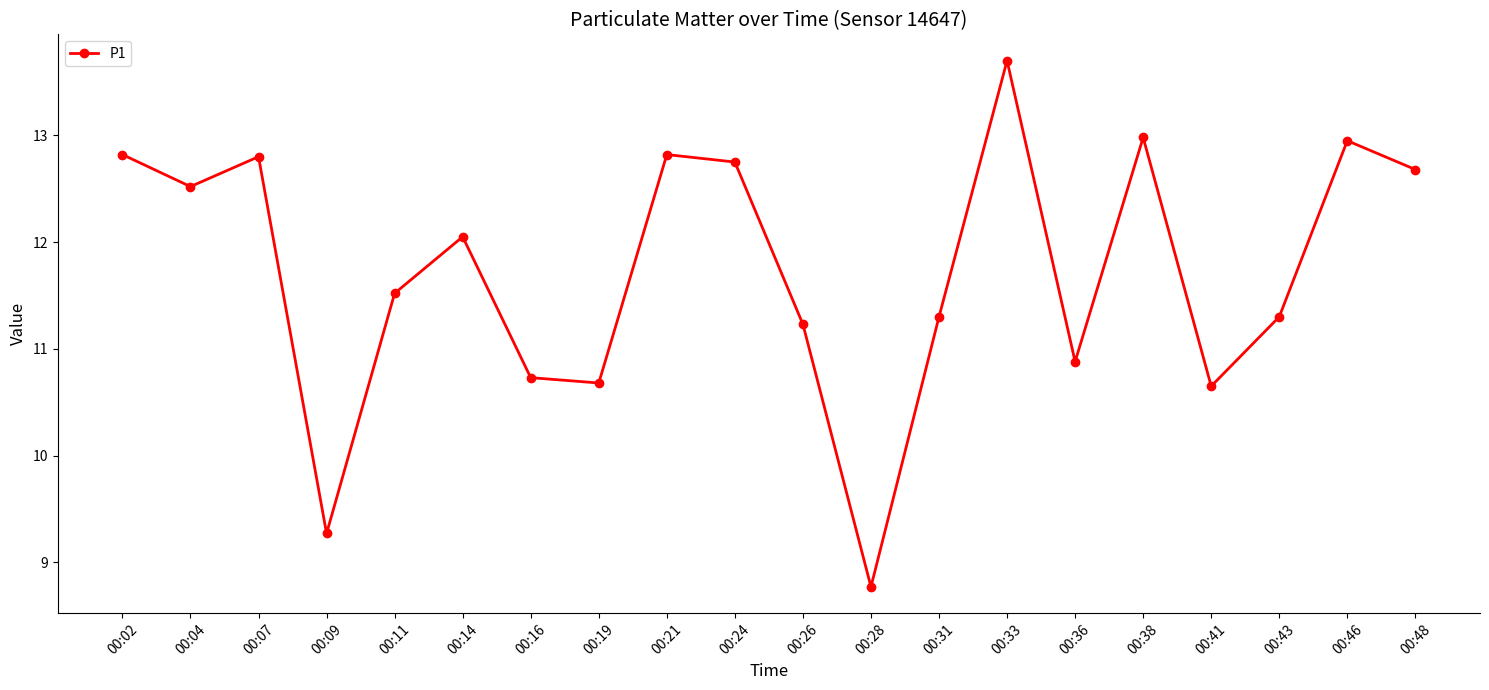

At which label does the data first exceed 12?

00:02